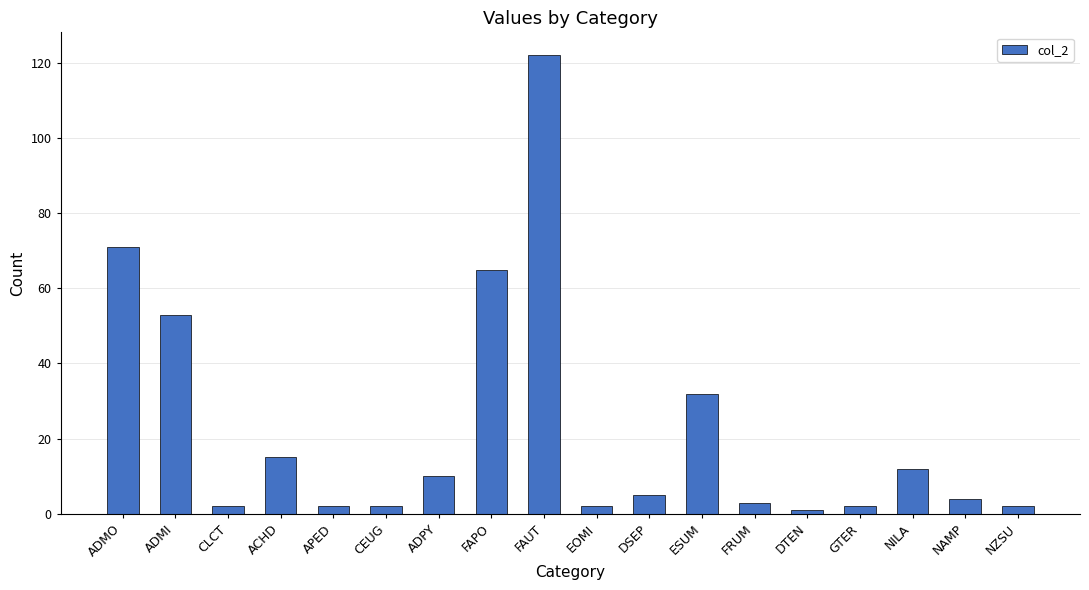

Reading left to right, list all the values displayed in this chart.

71	53	2	15	2	2	10	65	122	2	5	32	3	1	2	12	4	2